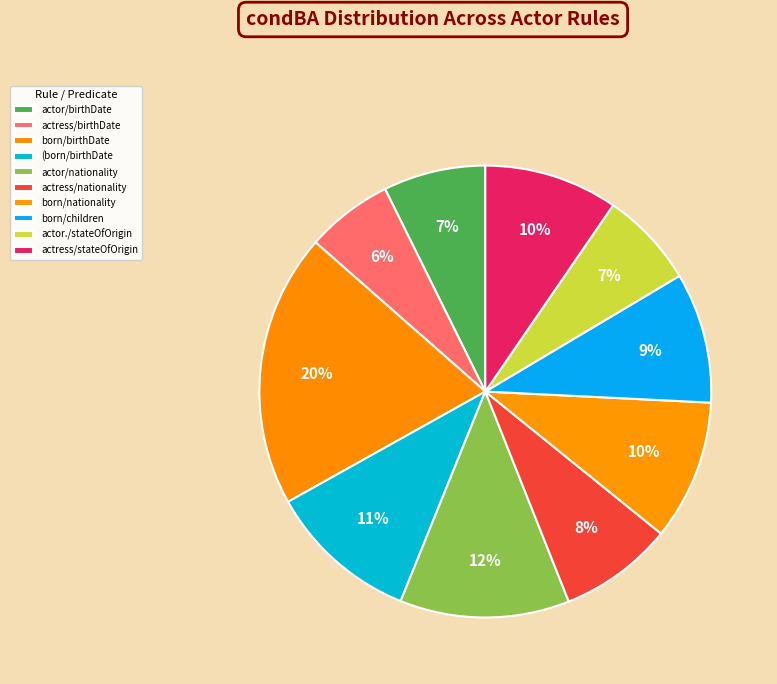

Count the number of slices in the pie.

10